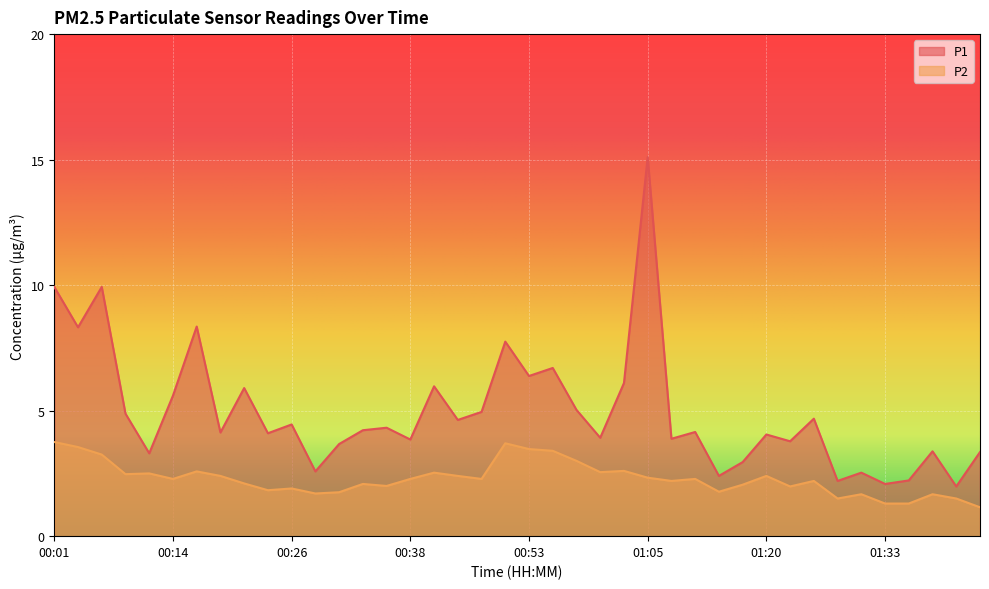

Rank the series by their average value, from highest to lowest.

P1, P2